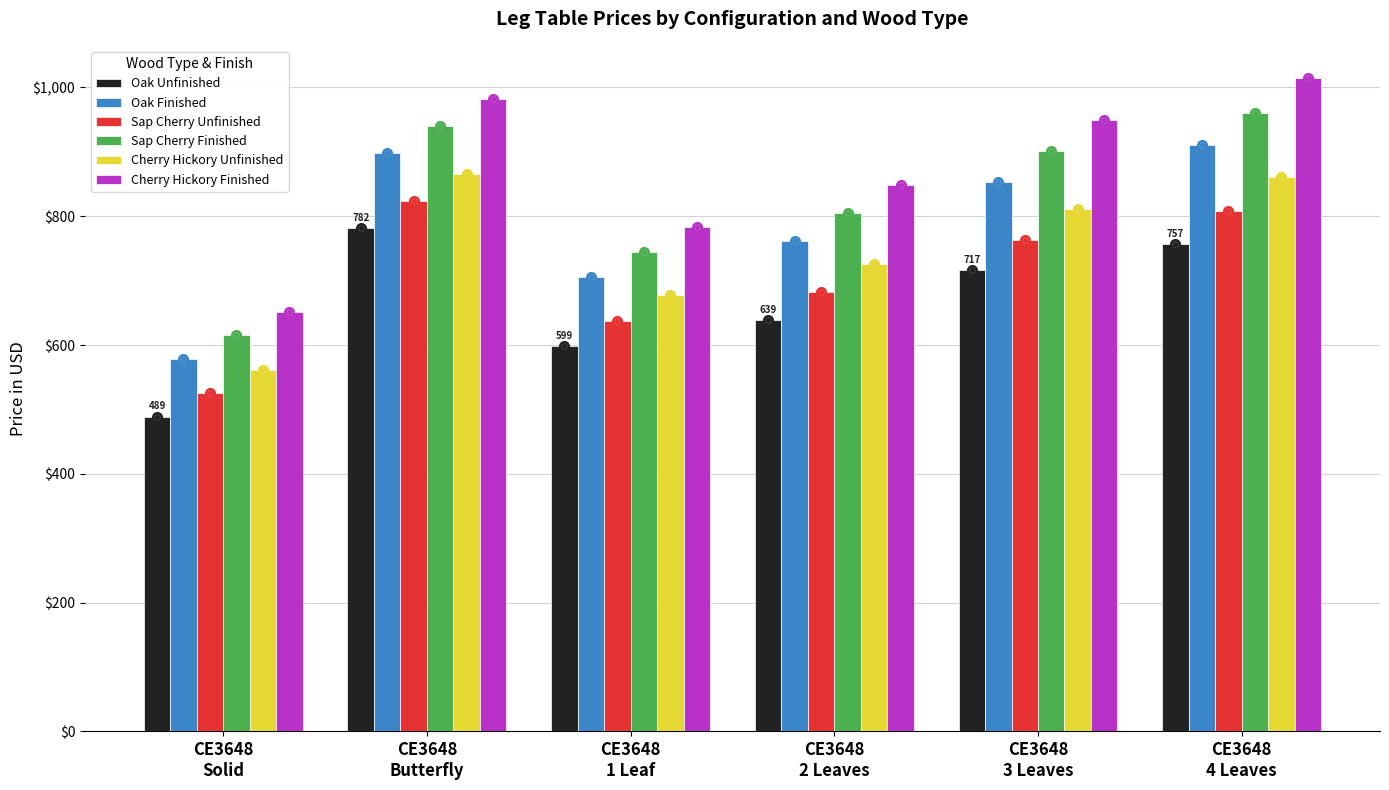

What is the difference between the second highest and second lowest values in the Oak Finished series?

194